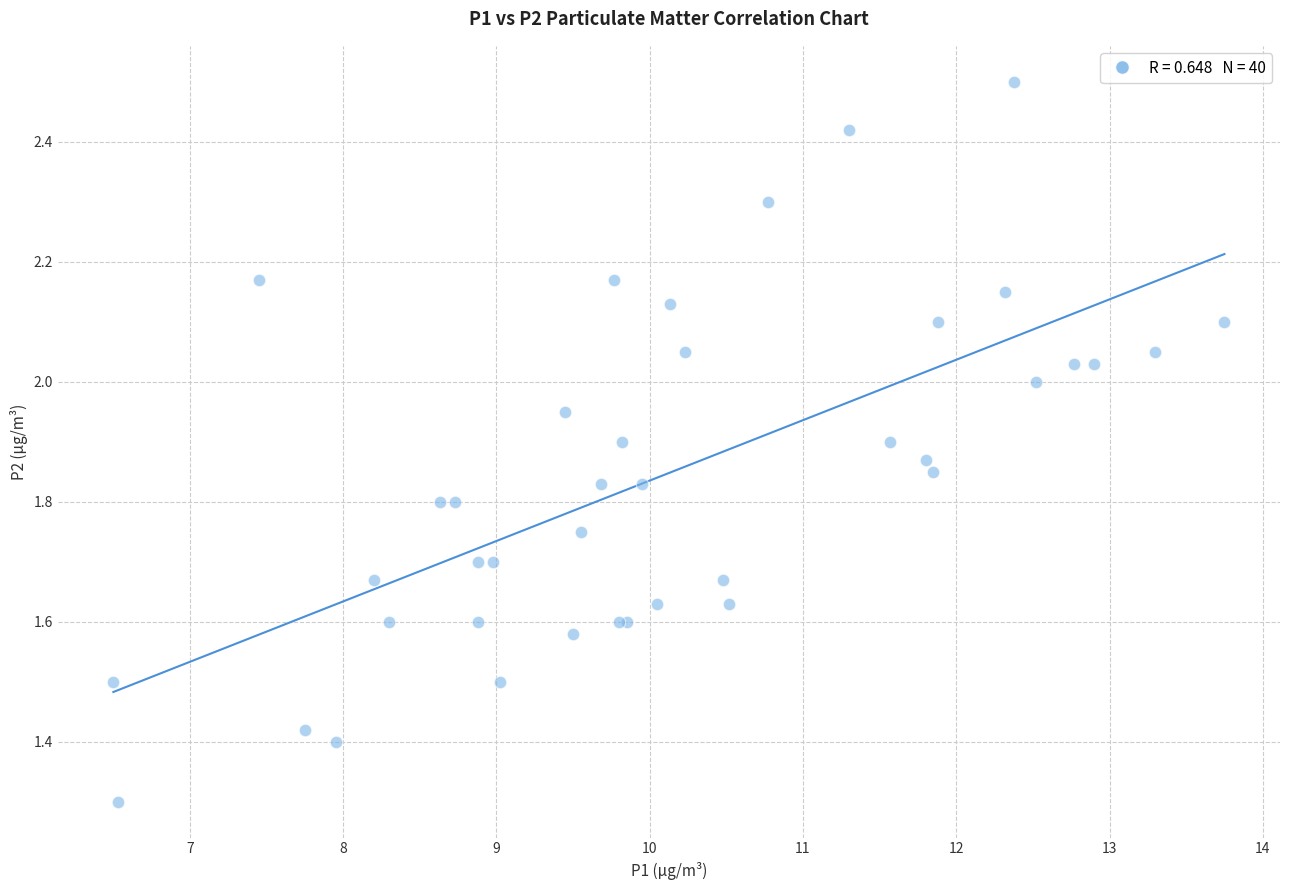

What Y value in the scatter plot is closest to 1?

1.3